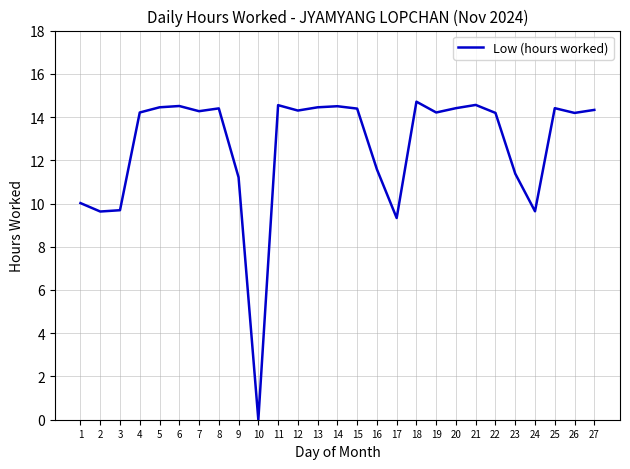

How many positive values are there?

26